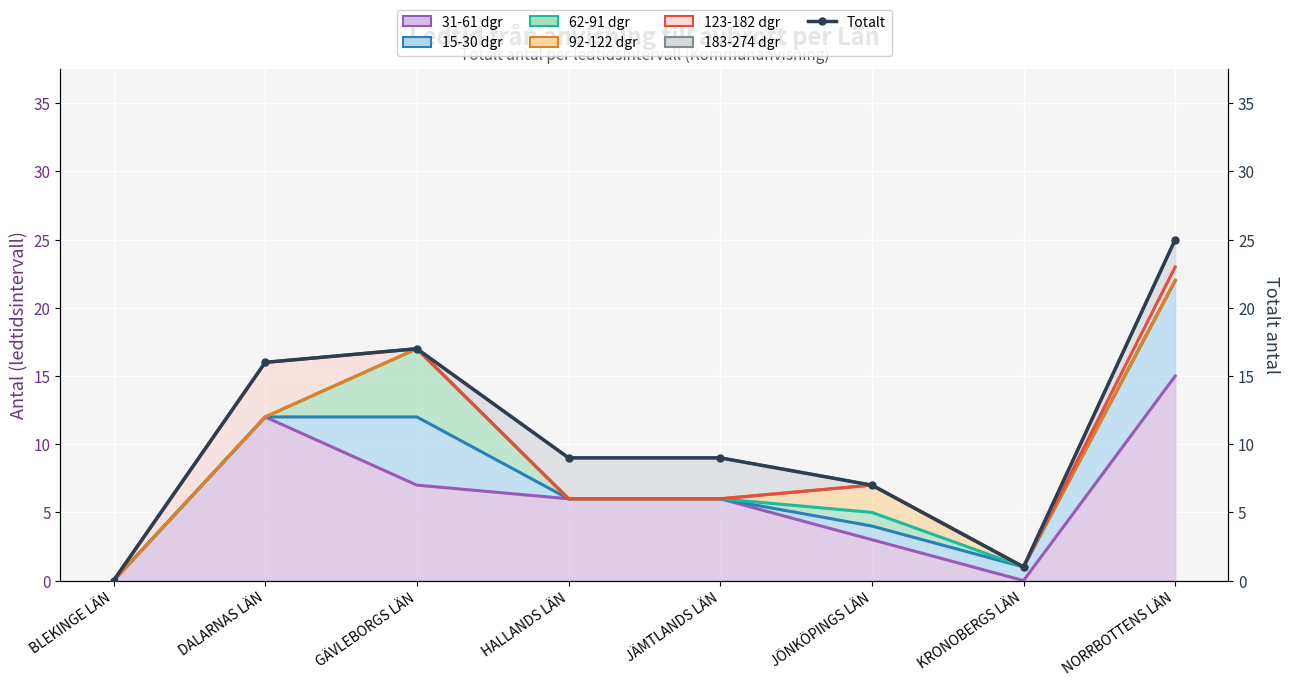

Which label corresponds to the smallest value in the chart?

BLEKINGE LÄN